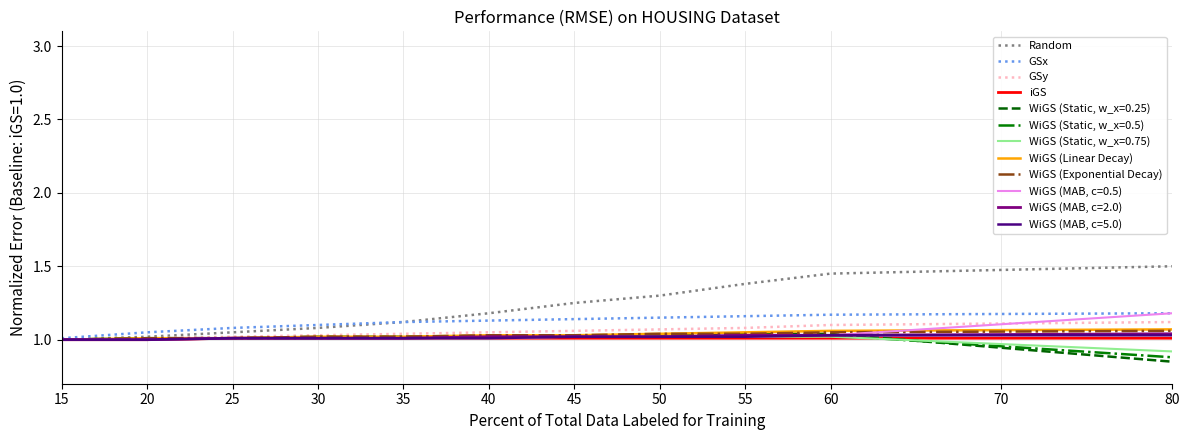

The WiGS (Exponential Decay) series shows 1.0 at 40. True or false?

True